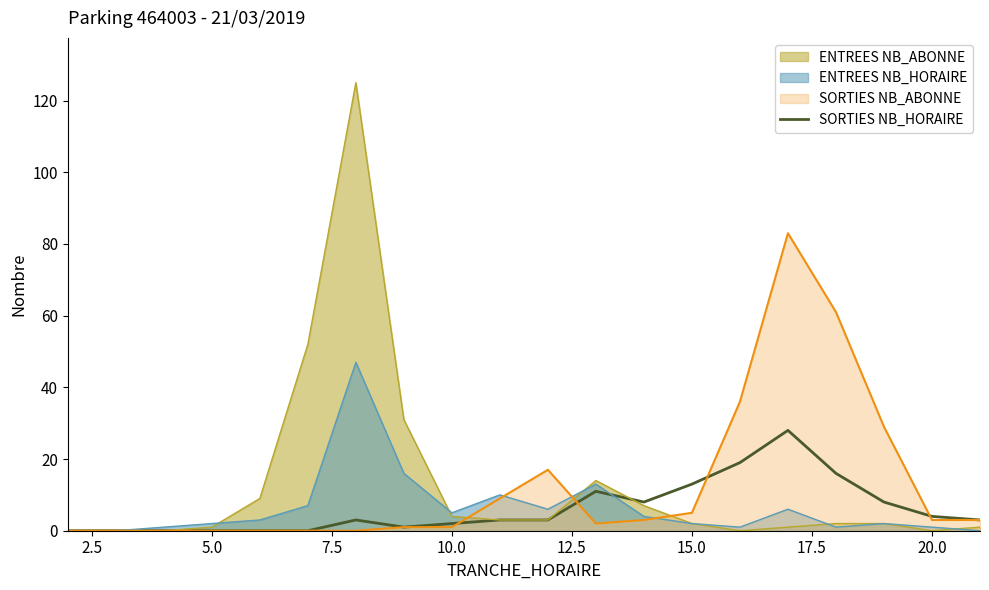

How many lines are shown in the chart?

4